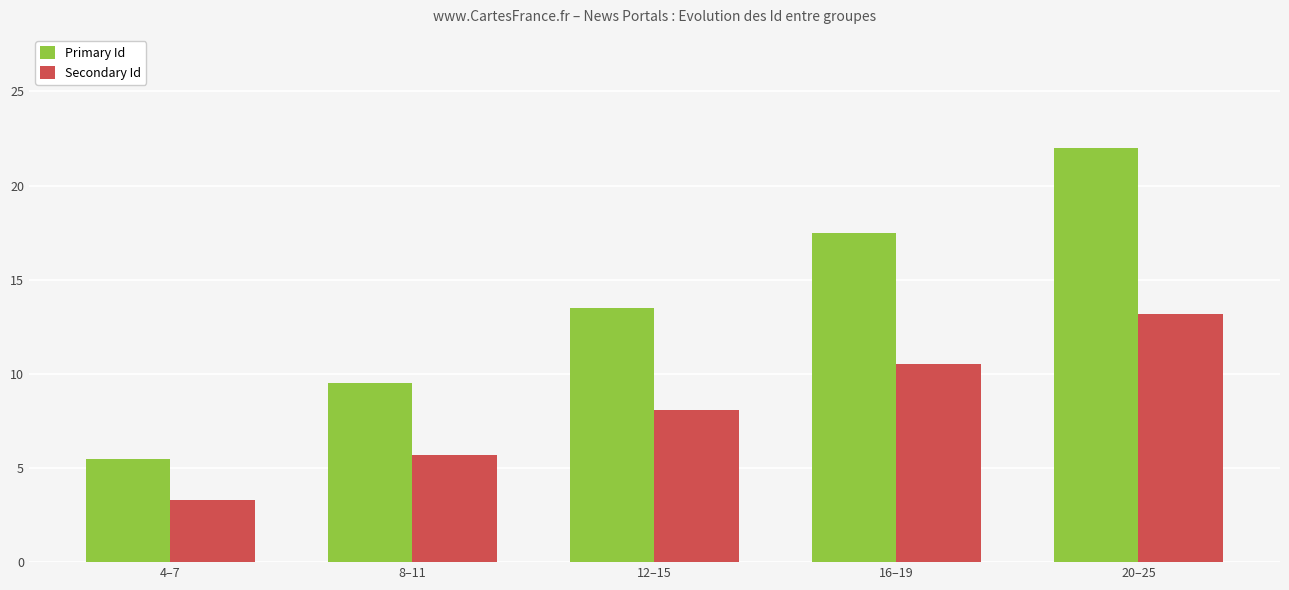

Which series has the largest total across all categories?

Primary Id